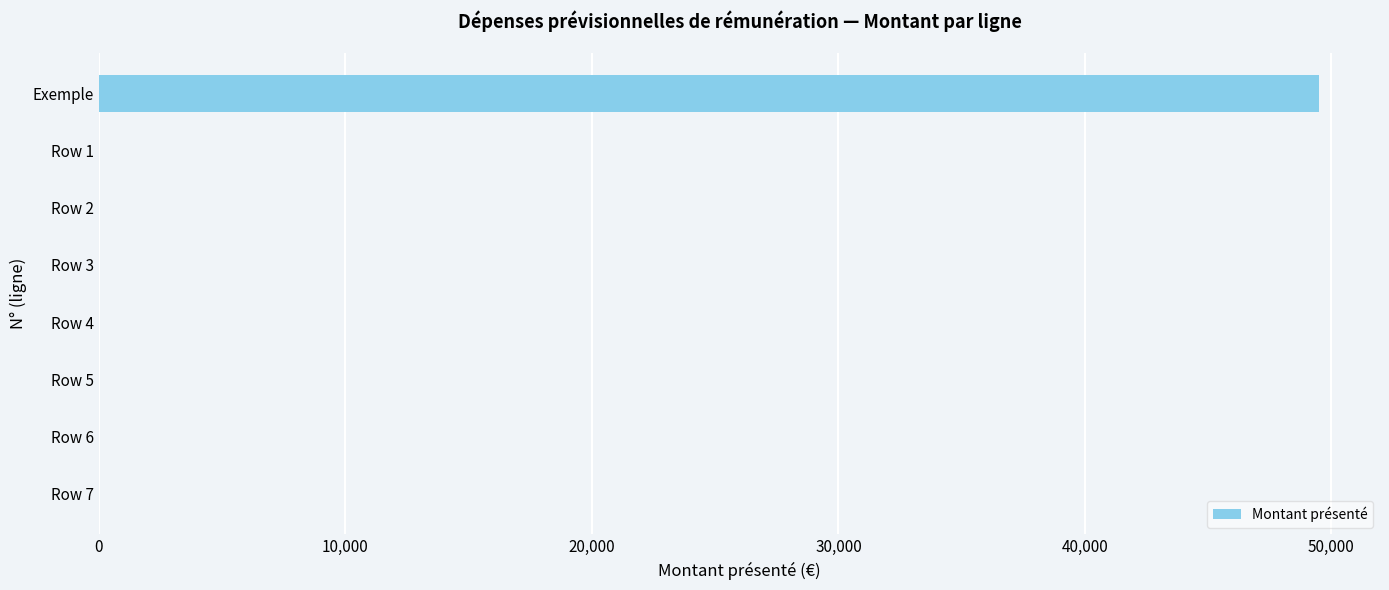

Reading bottom to top, what are all the values shown in this chart?

Row 7=0.0	Row 6=0.0	Row 5=0.0	Row 4=0.0	Row 3=0.0	Row 2=0.0	Row 1=0.0	Exemple=49495.6